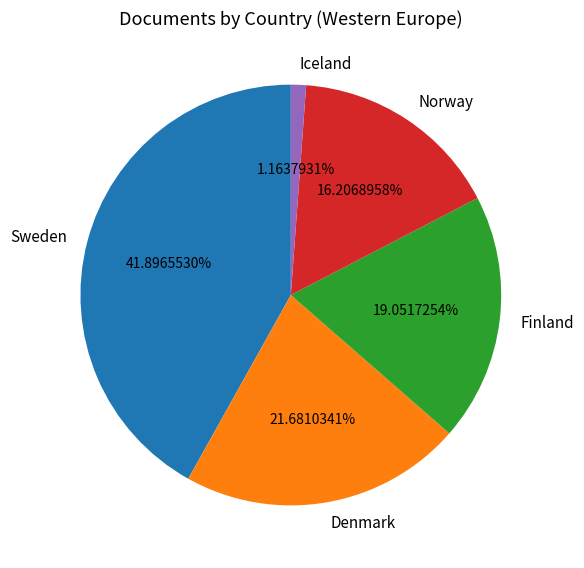

How many segments does this pie chart have?

5